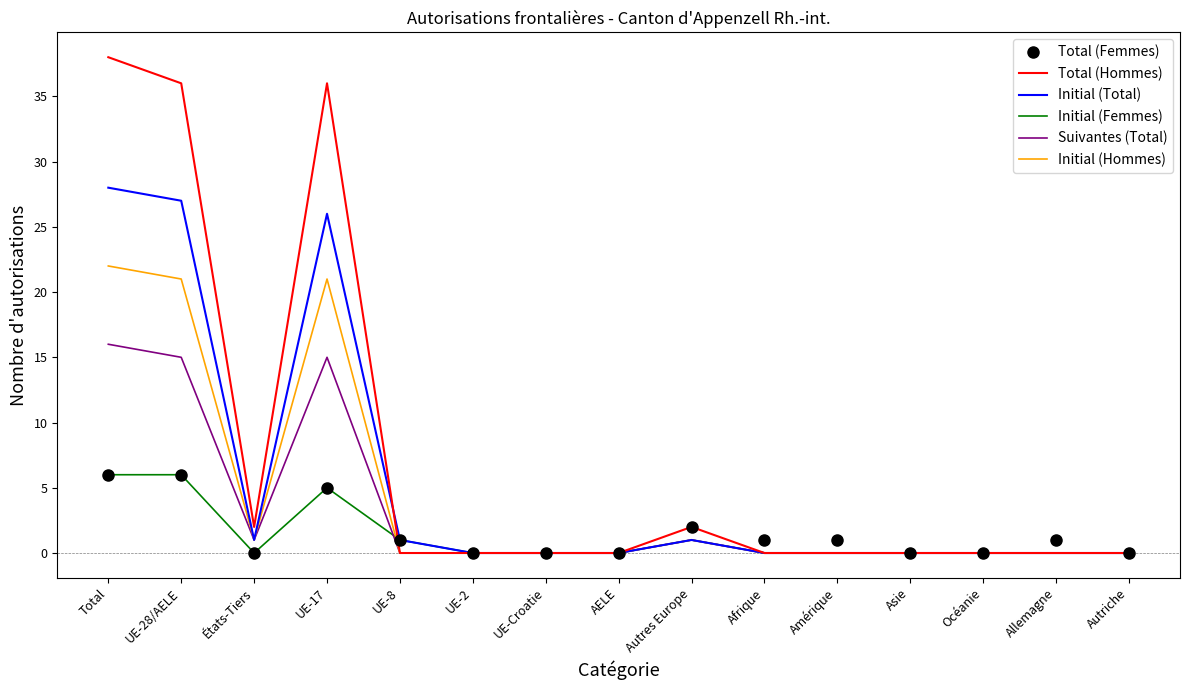

Which series has the largest range (max minus min)?

Total (Hommes)